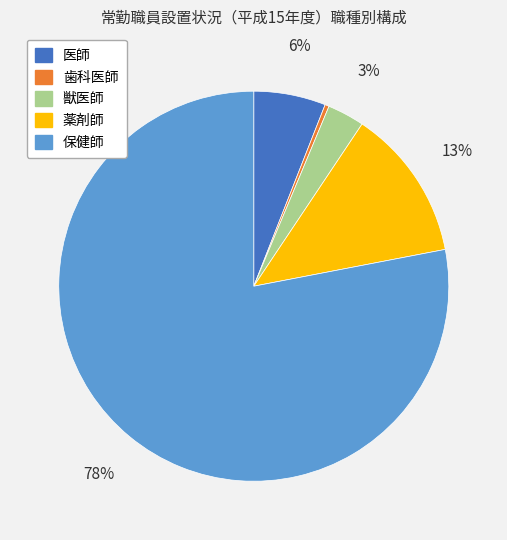

Rank the categories by value from lowest to highest.

歯科医師, 獣医師, 医師, 薬剤師, 保健師